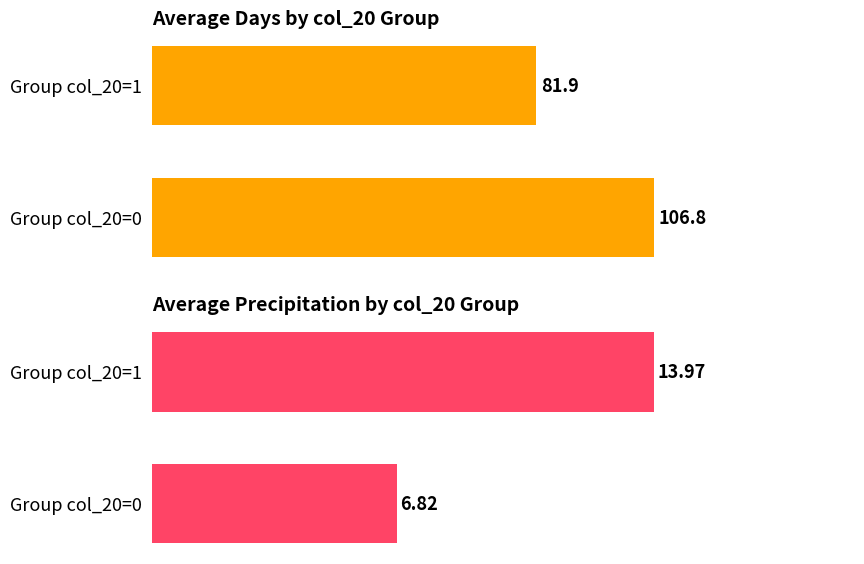

At how many categories does at least one series exceed 104?

1